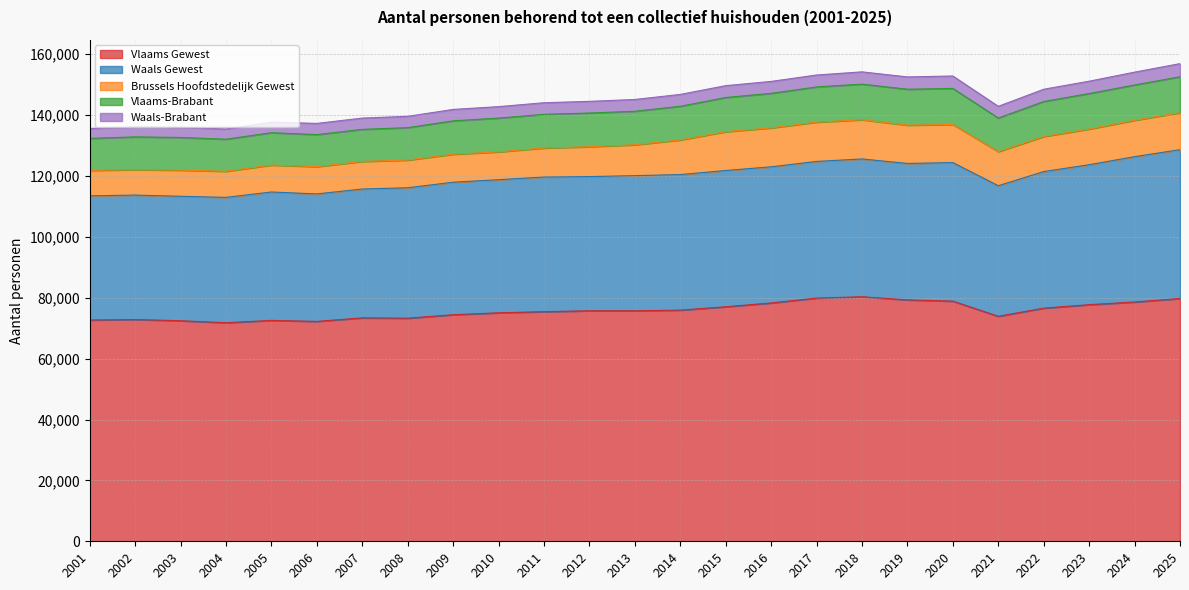

What is the difference between the Vlaams Gewest values at 2011 and 2007?

2032